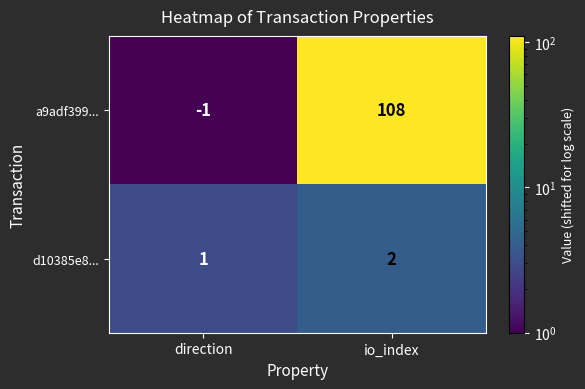

Rank the series at io_index from highest to lowest value.

a9adf399..., d10385e8...